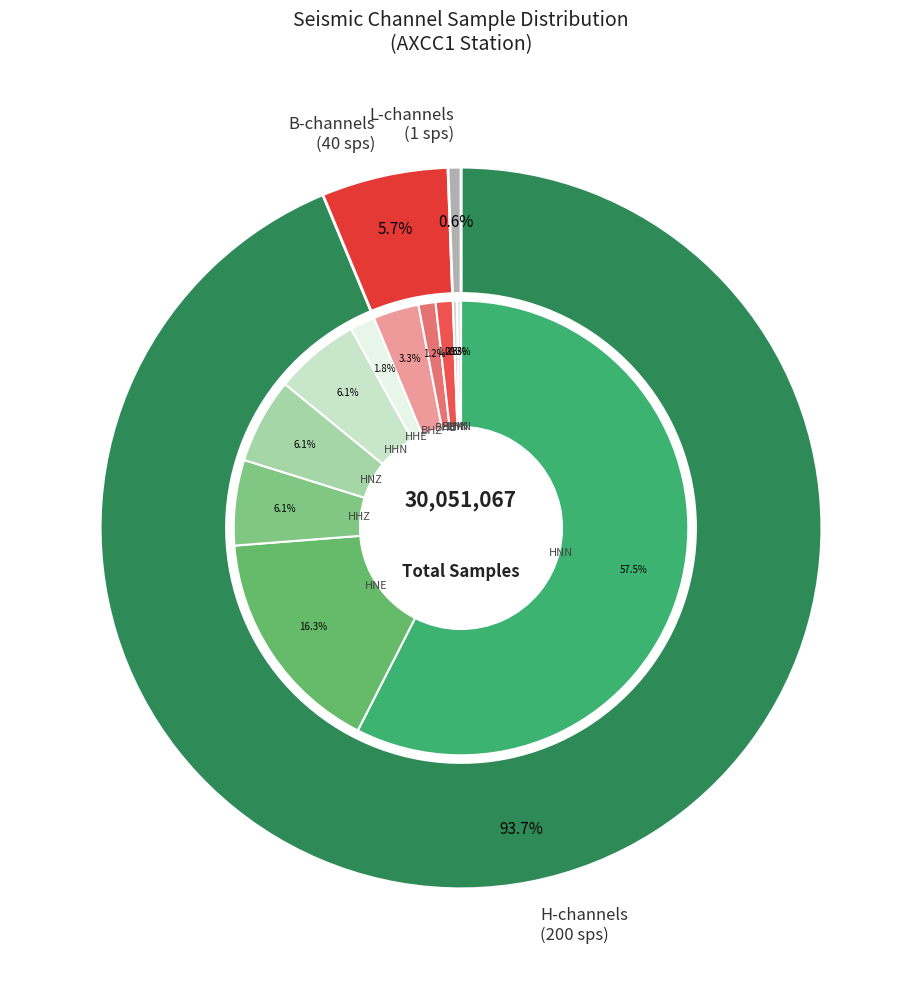

To the nearest percent, what is the difference between the HHE and HHN slice percentages?

4%